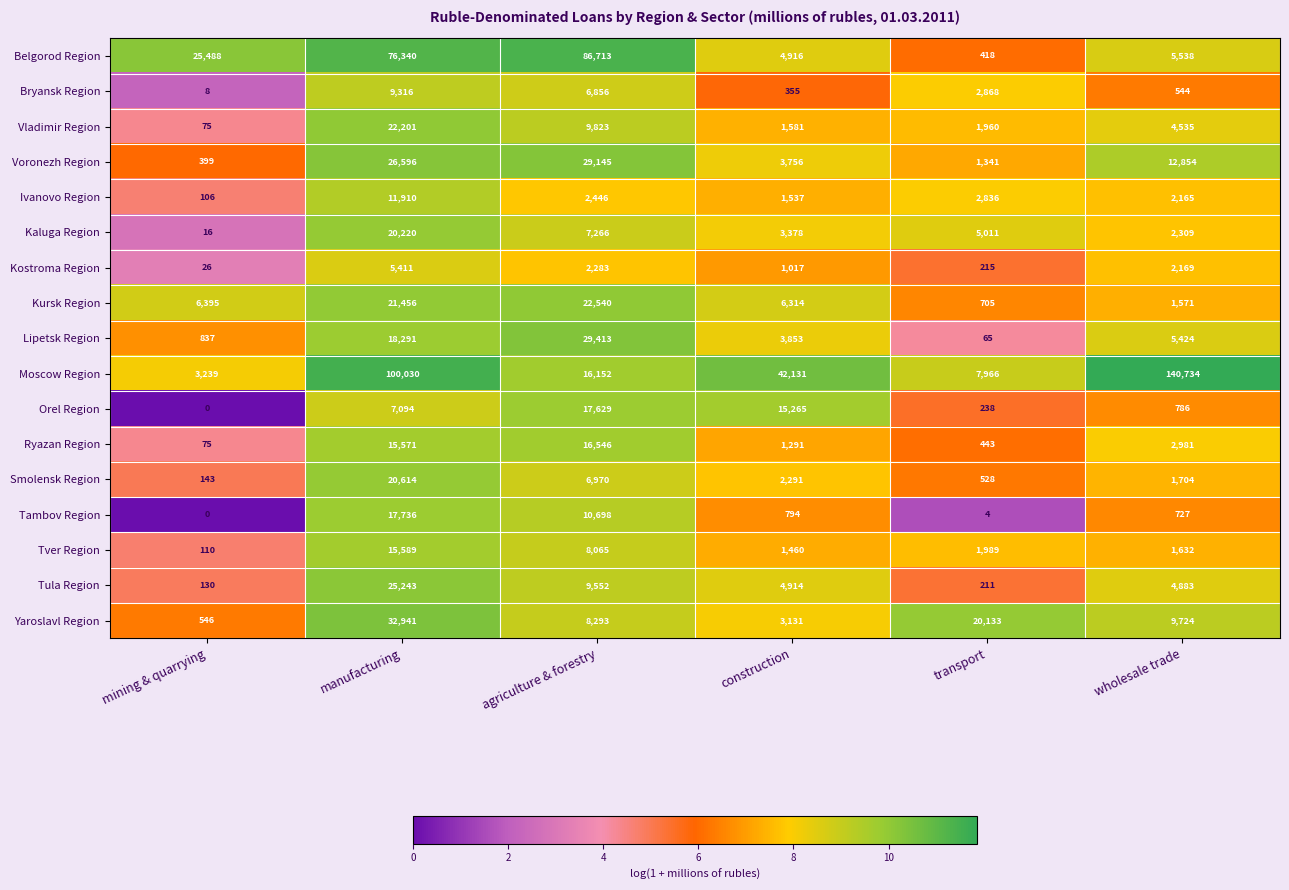

What is the maximum value for Moscow Region?

140734